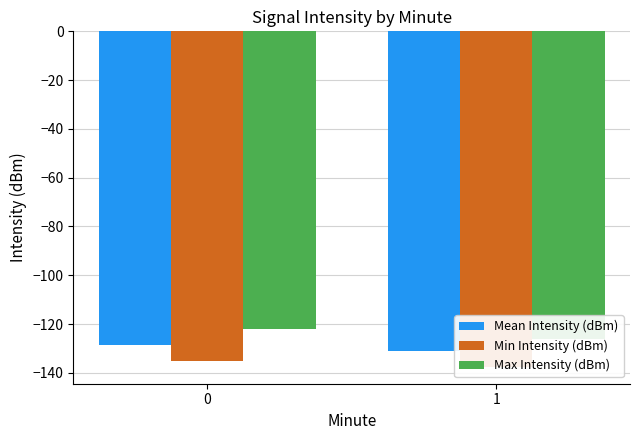

What is the maximum value for Max Intensity (dBm)?

-121.9